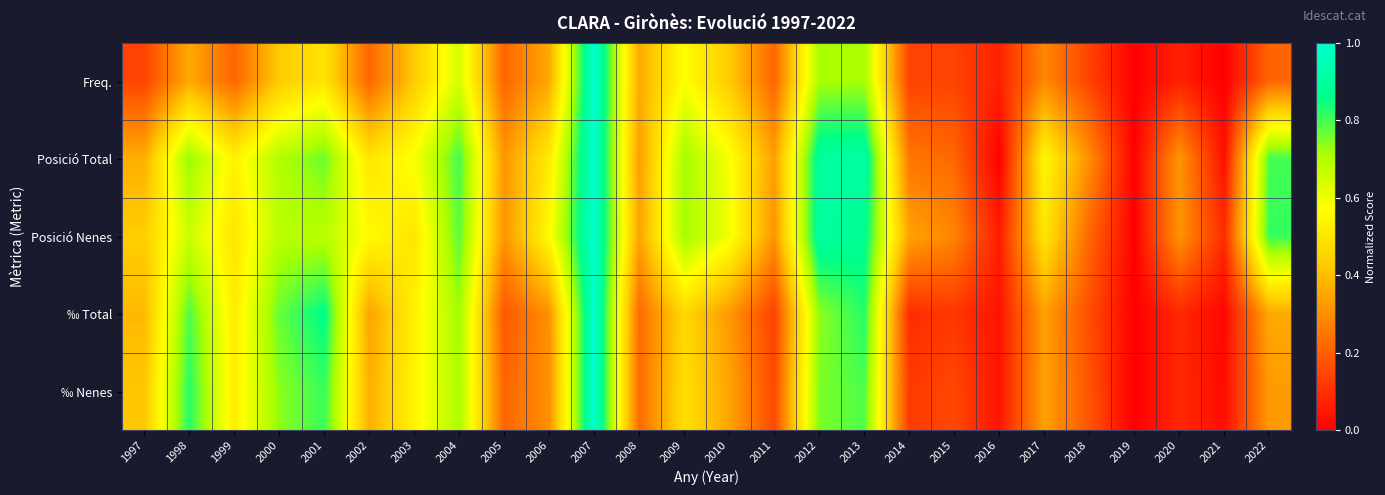

At which category does the chart reach its peak across all series?

2007